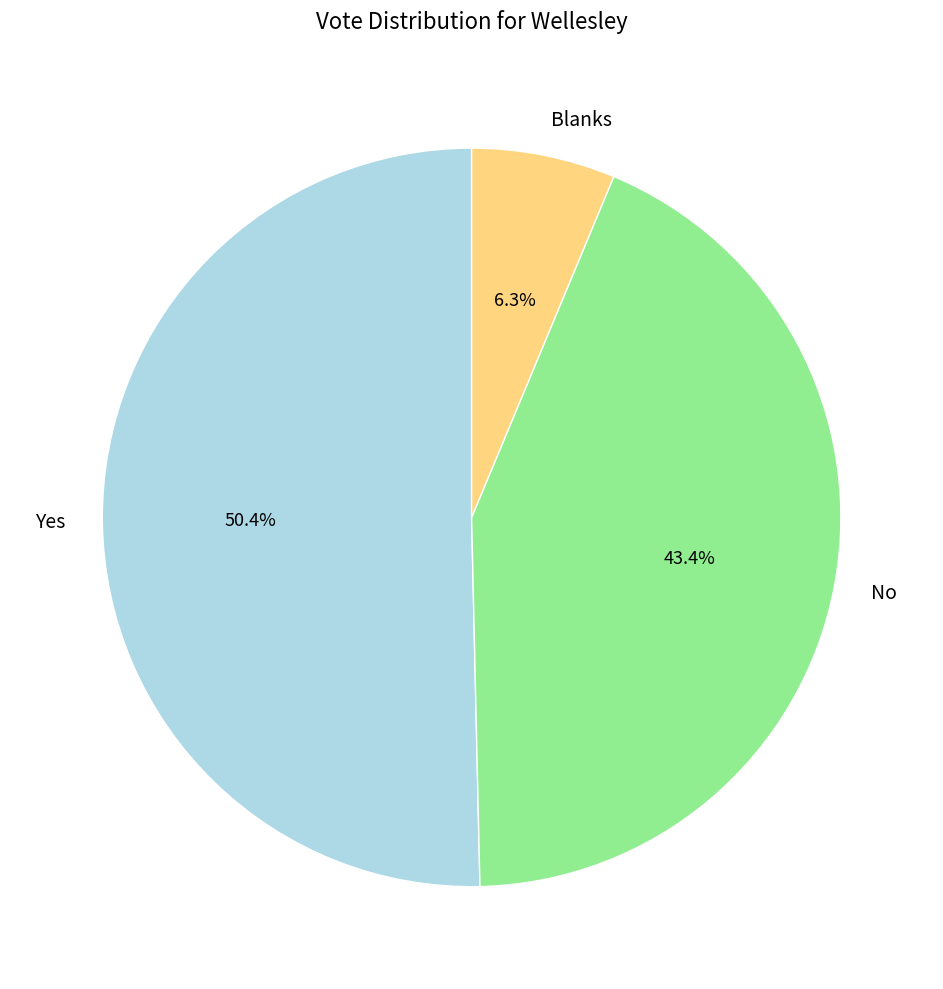

What is the smallest slice in the pie chart?

Blanks